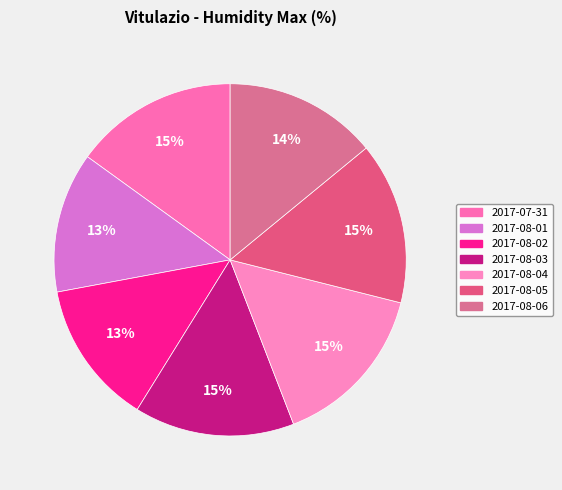

Is it true that 2017-08-06 is 14% of the pie?

True